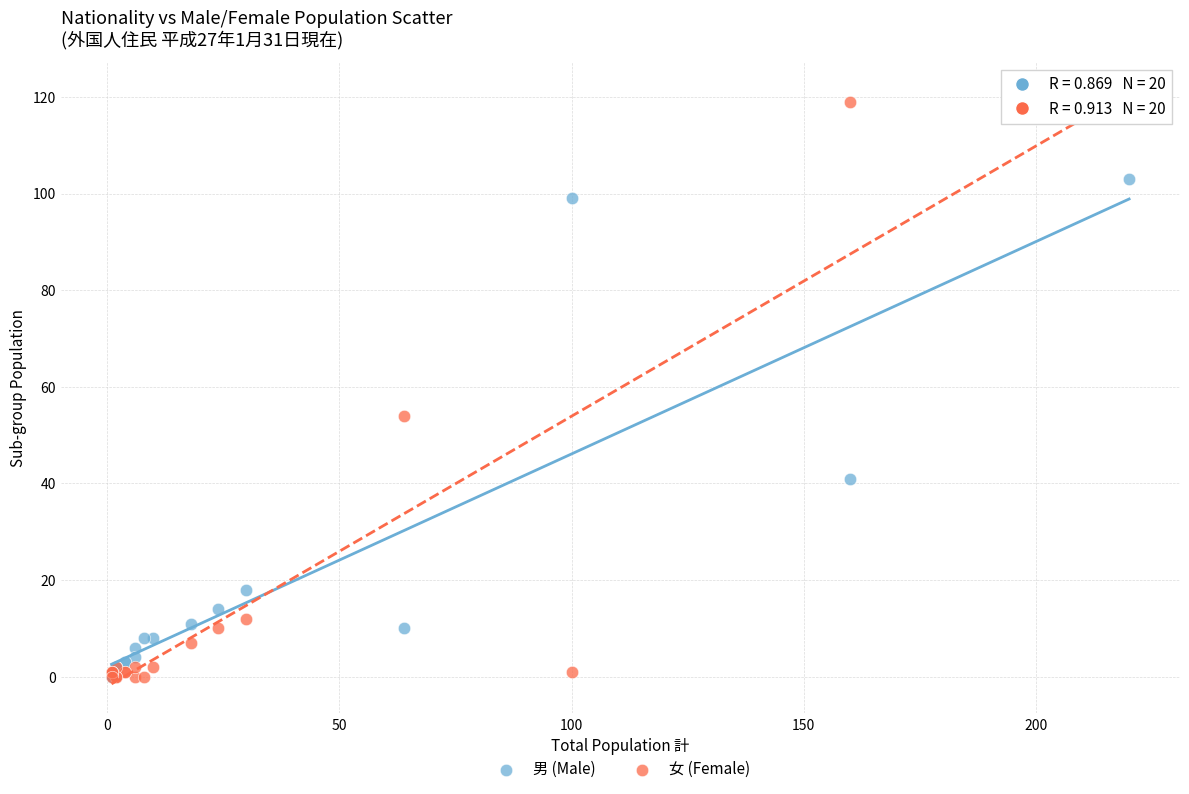

Across all series, what Y value is closest to 59?

54